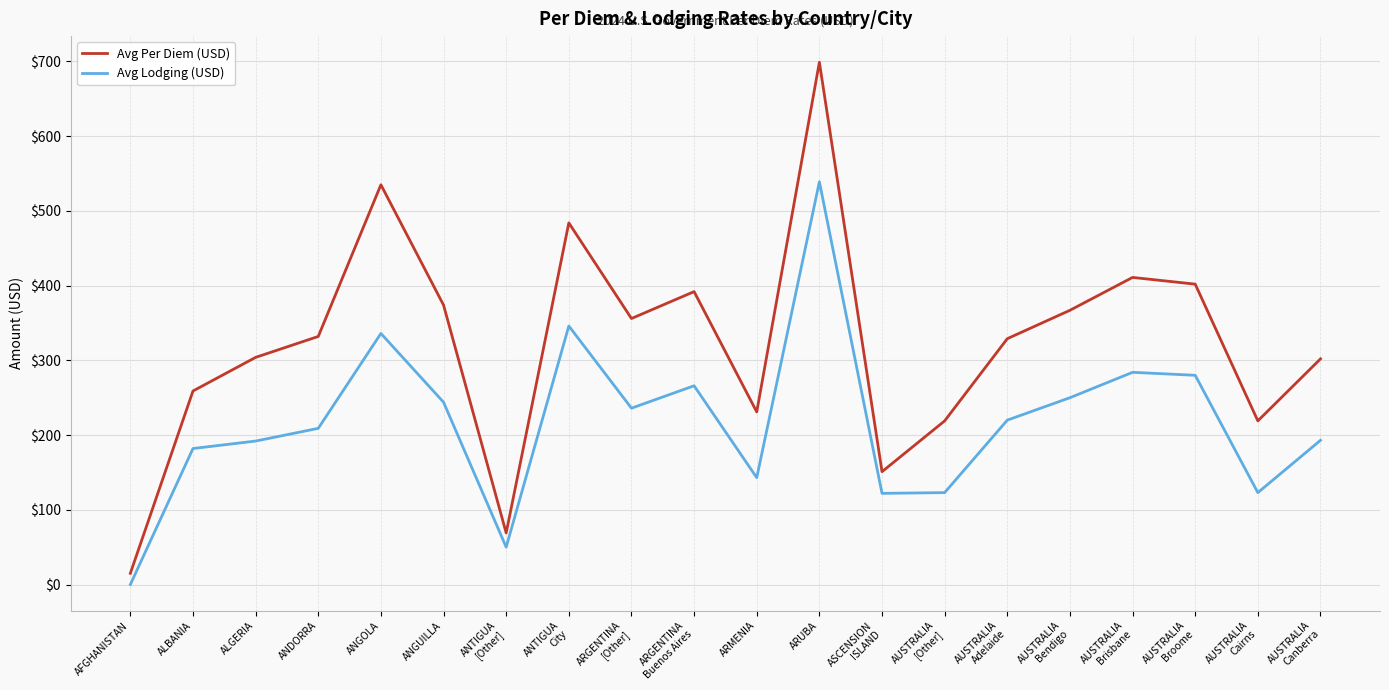

True or false: Avg Per Diem (USD) has a value of 231 at ARMENIA.

True